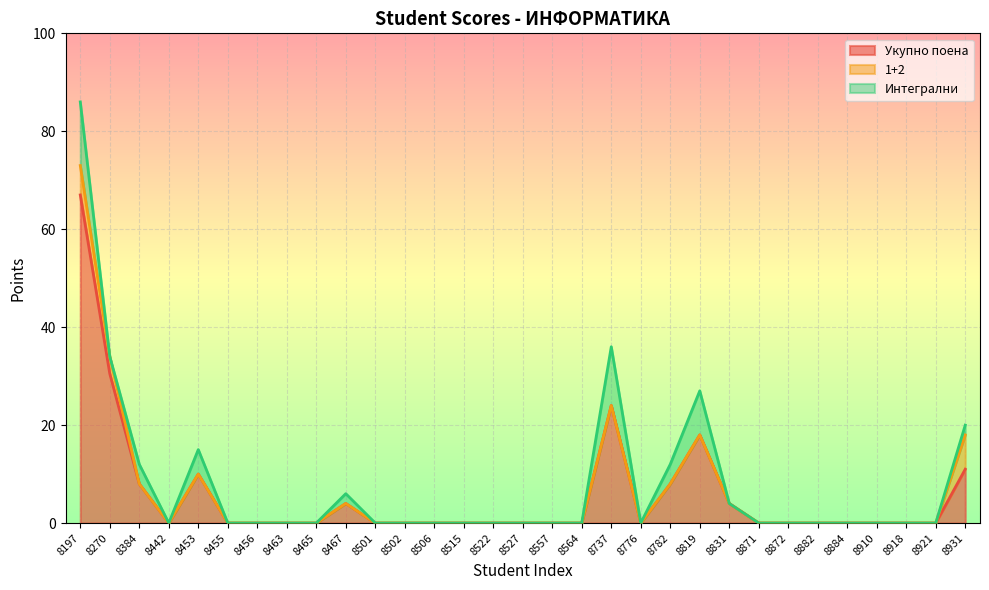

Rank the series by their maximum value, from highest to lowest.

Укупно поена, Интегрални, 1+2